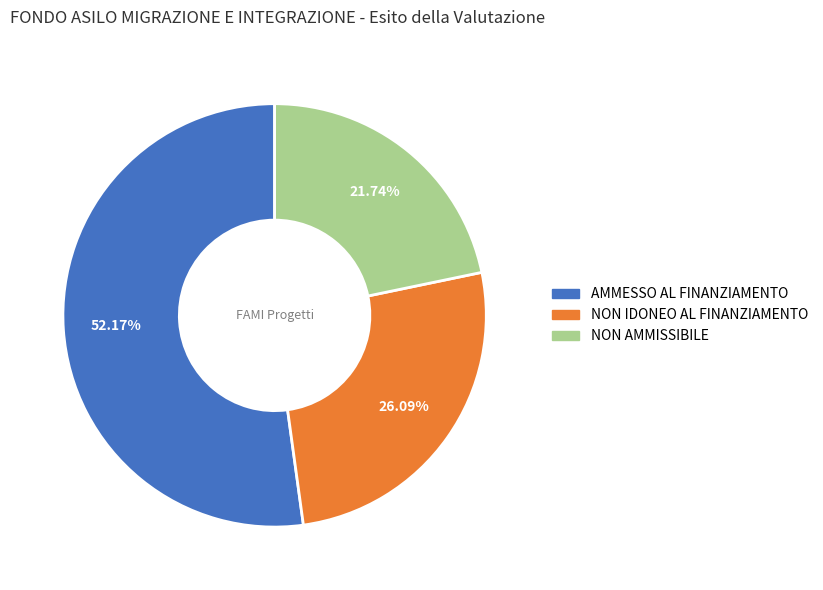

How much of the chart is everything except NON IDONEO AL FINANZIAMENTO?

73.9%